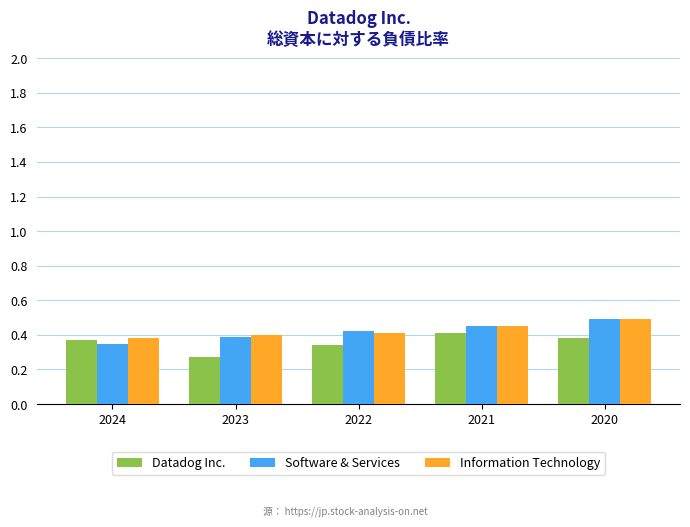

How many series are shown in this chart?

3